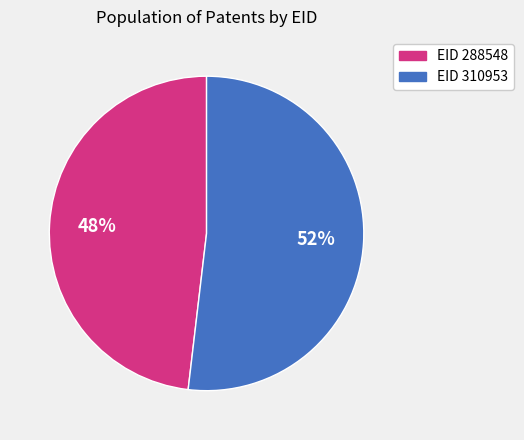

Which has a higher value, EID 310953 or EID 288548?

EID 310953